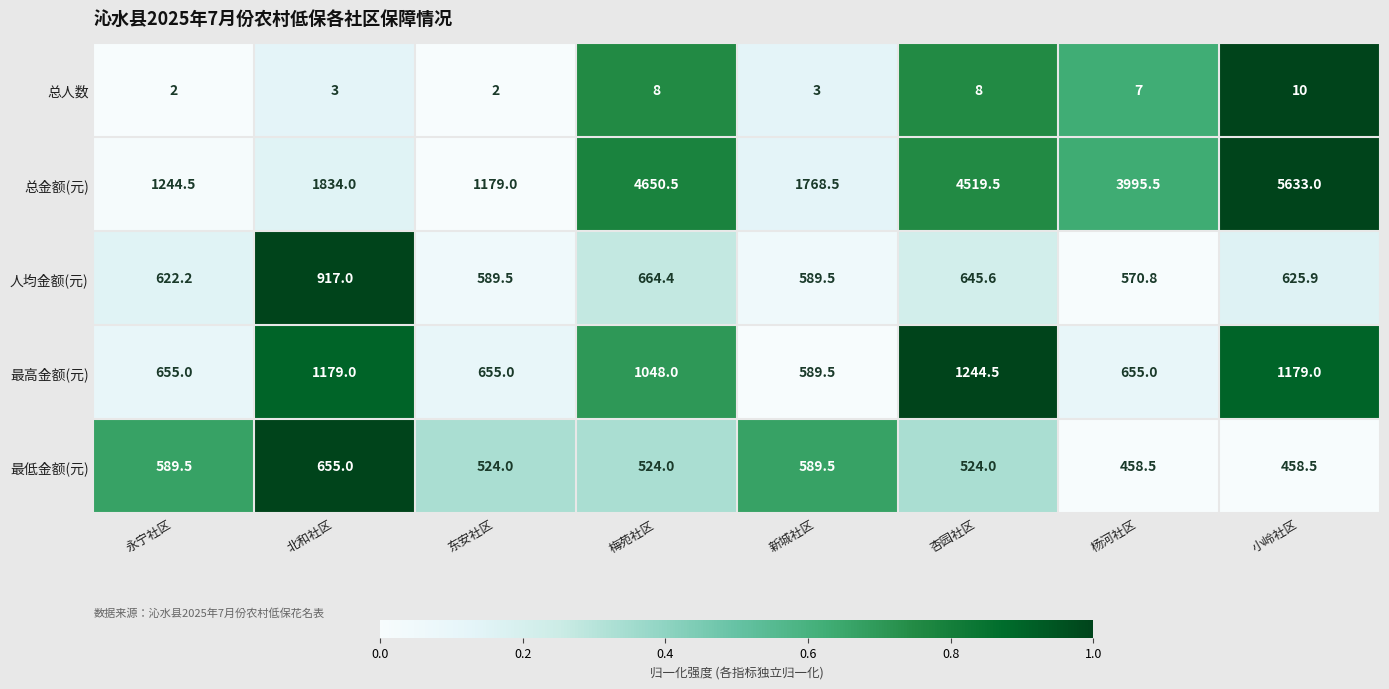

Which series has the largest range (max minus min)?

总金额(元)